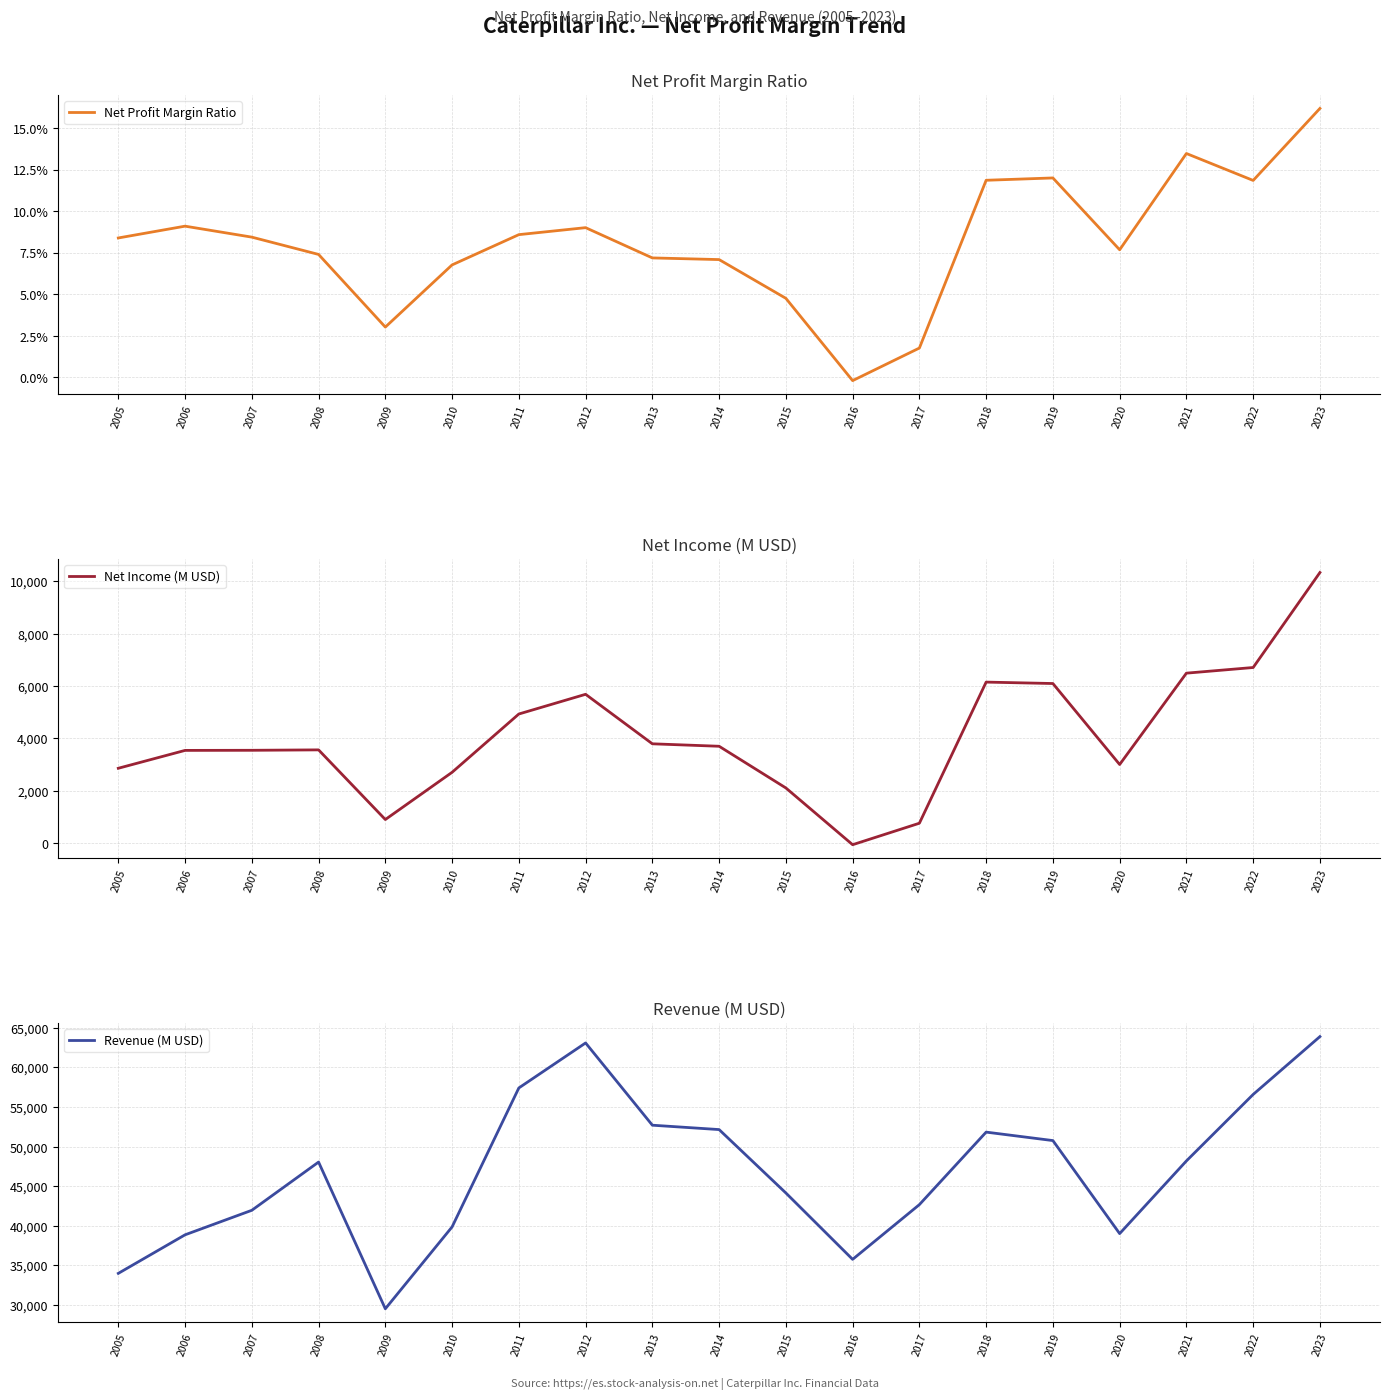

Which series changed the most between 2013 and 2020?

Revenue (M USD)